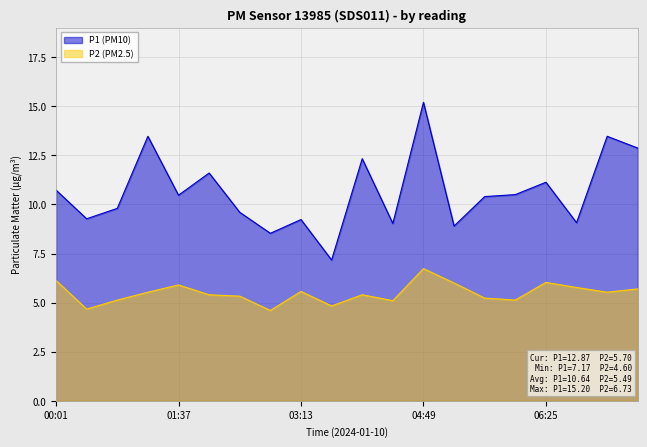

What is the value of the P1 (PM10) point at the 1st from the left?

10.7